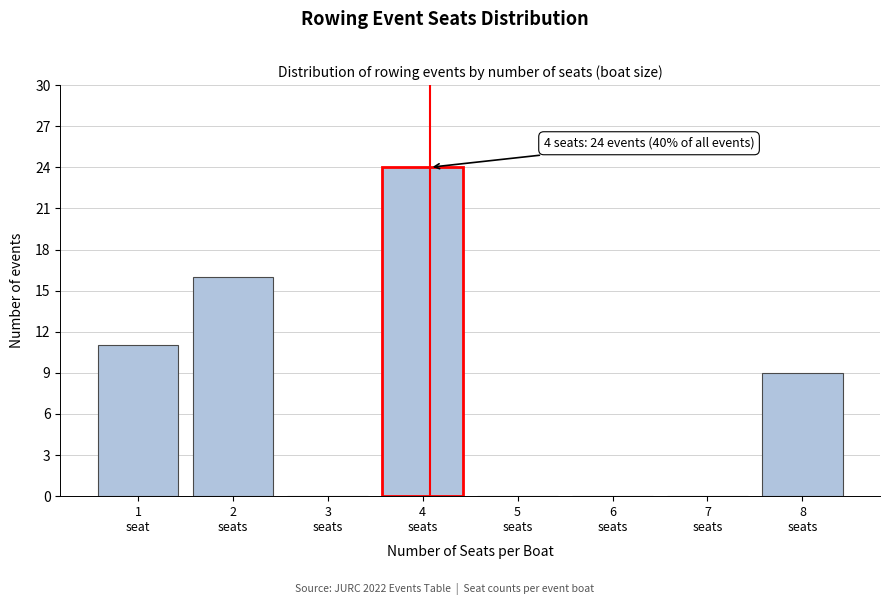

What is the sum of all values?

60